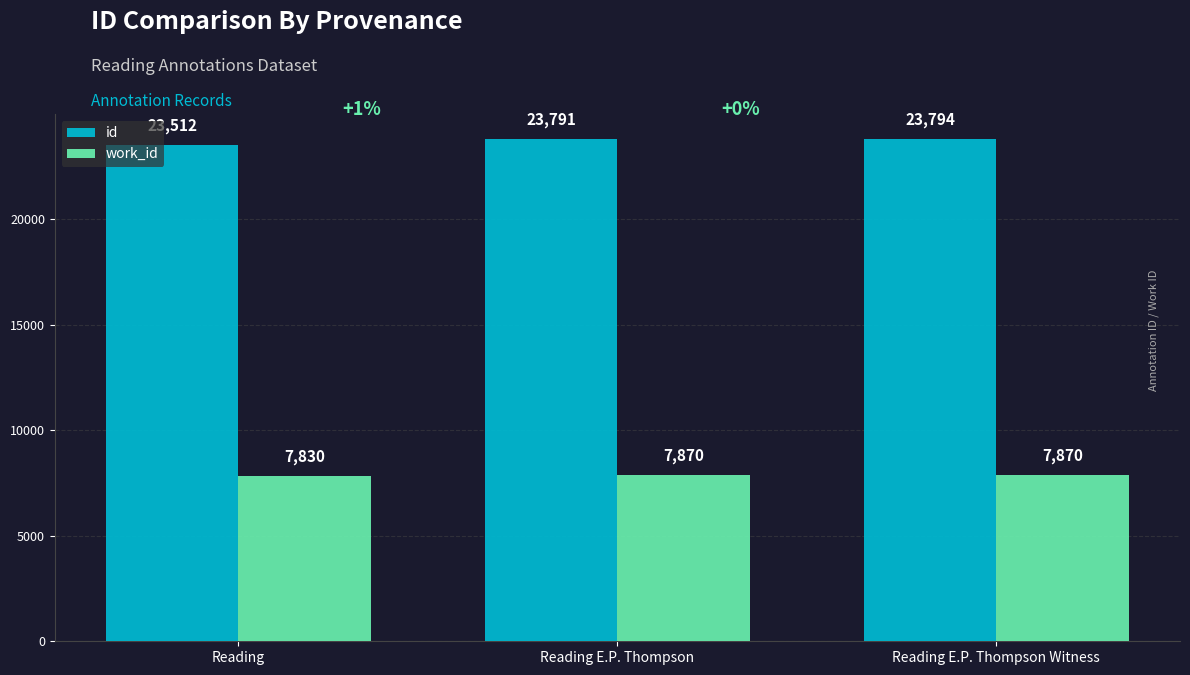

Does the chart contain any negative values?

No